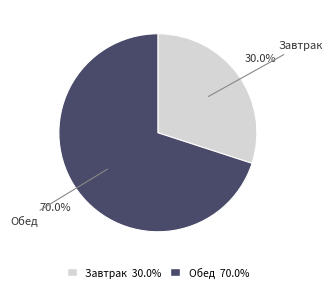

To the nearest percent, what is the combined percentage of Обед and Завтрак?

100%